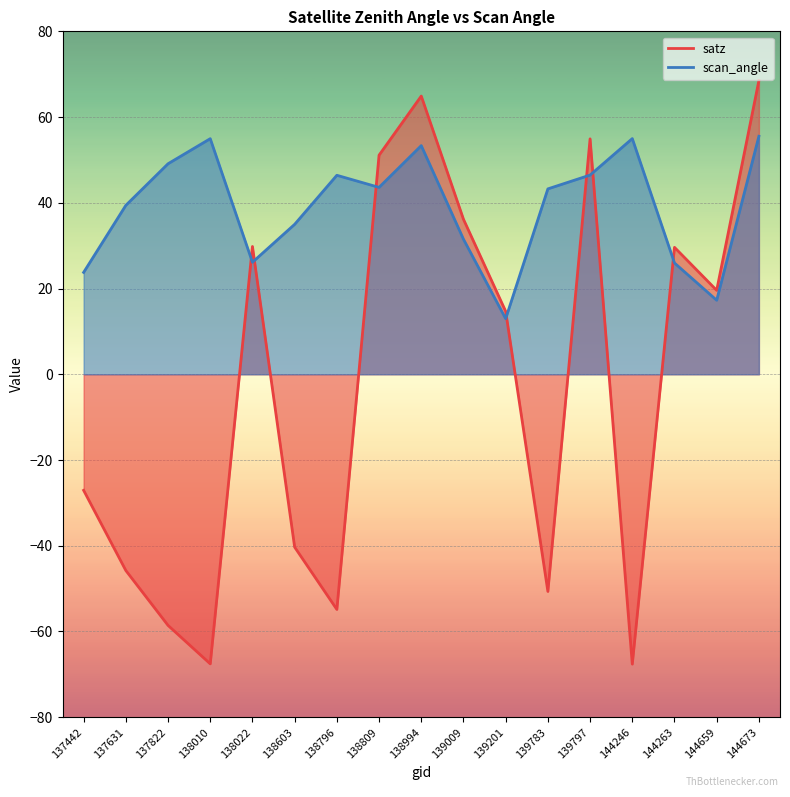

What is the value of the satz point at the 17th from the left?

68.5